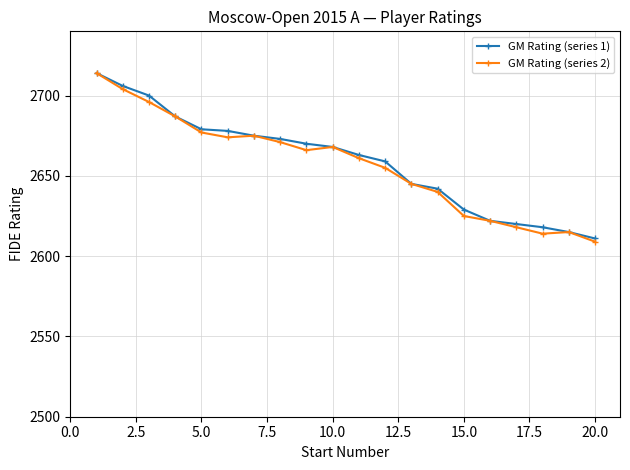

Reading left to right, extract all data points from this chart.

GM Rating (series 1): 2714	2706	2700	2687	2679	2678	2675	2673	2670	2668	2663	2659	2645	2642	2629	2622	2620	2618	2615	2611
GM Rating (series 2): 2714	2704	2696	2687	2677	2674	2675	2671	2666	2668	2661	2655	2645	2640	2625	2622	2618	2614	2615	2609